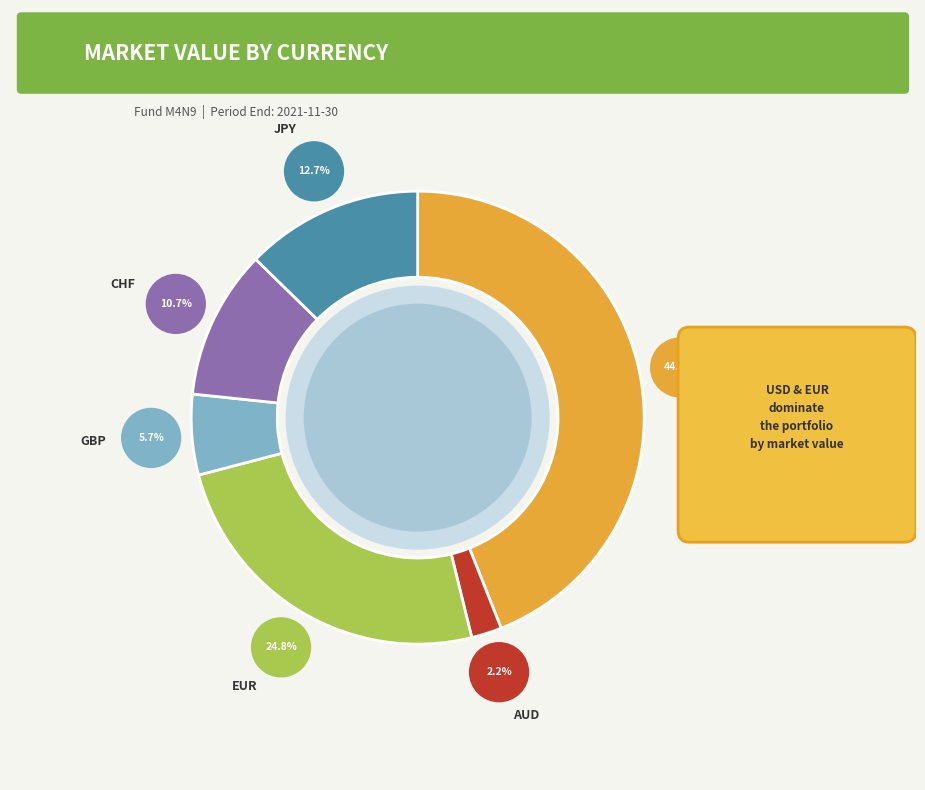

Does any single category account for the majority?

No